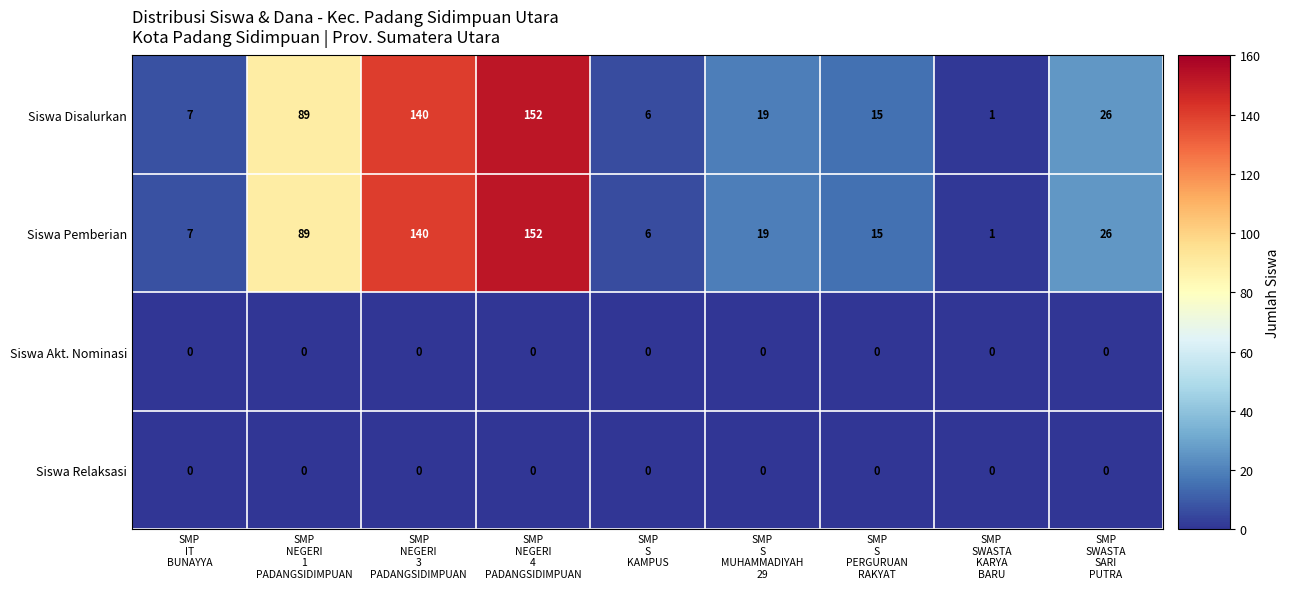

What is the maximum value shown in the chart?

152